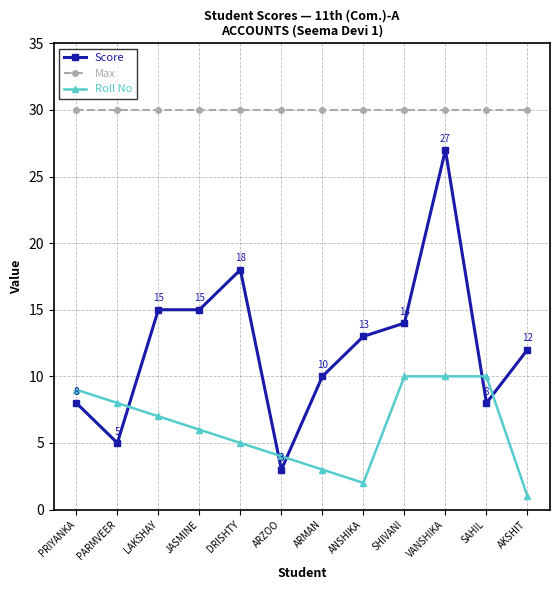

At which label is Roll No closest to 5?

DRISHTY